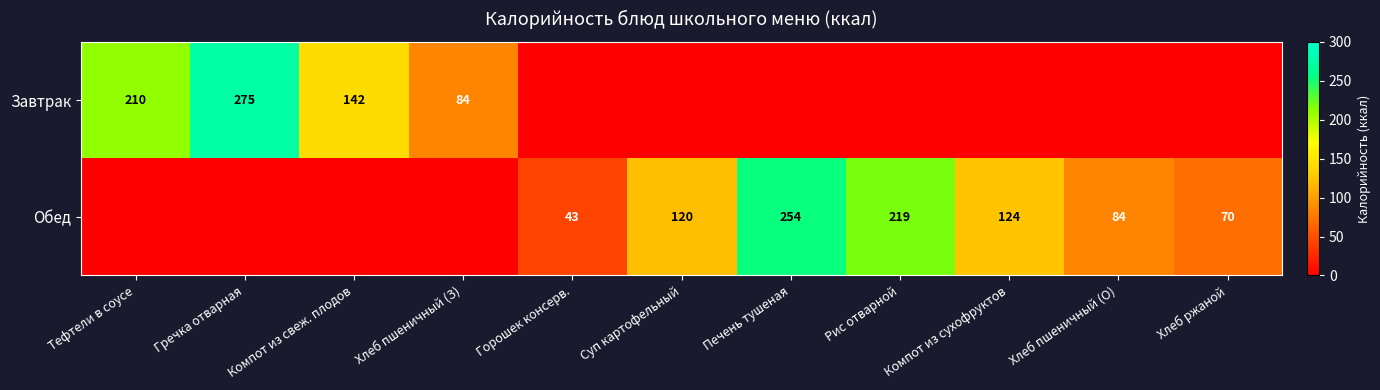

The value of Завтрак at Тефтели в соусе is 210. True or false?

True